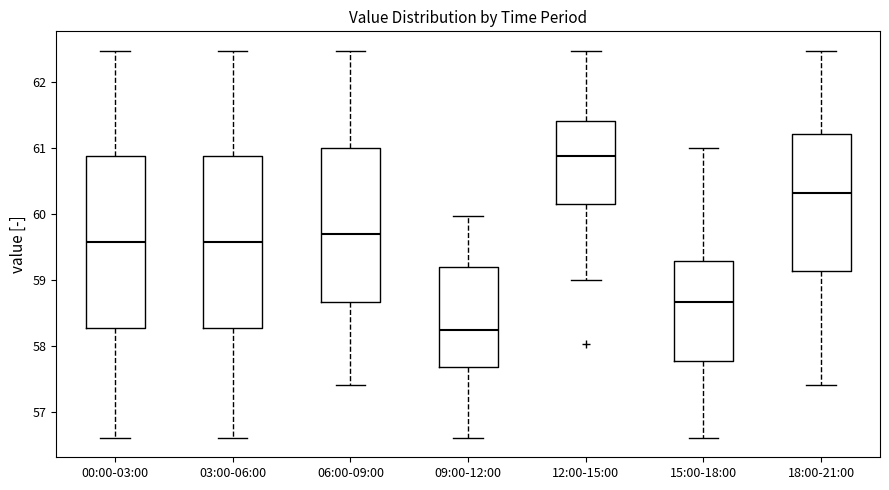

Which box has the lowest median line?

09:00-12:00